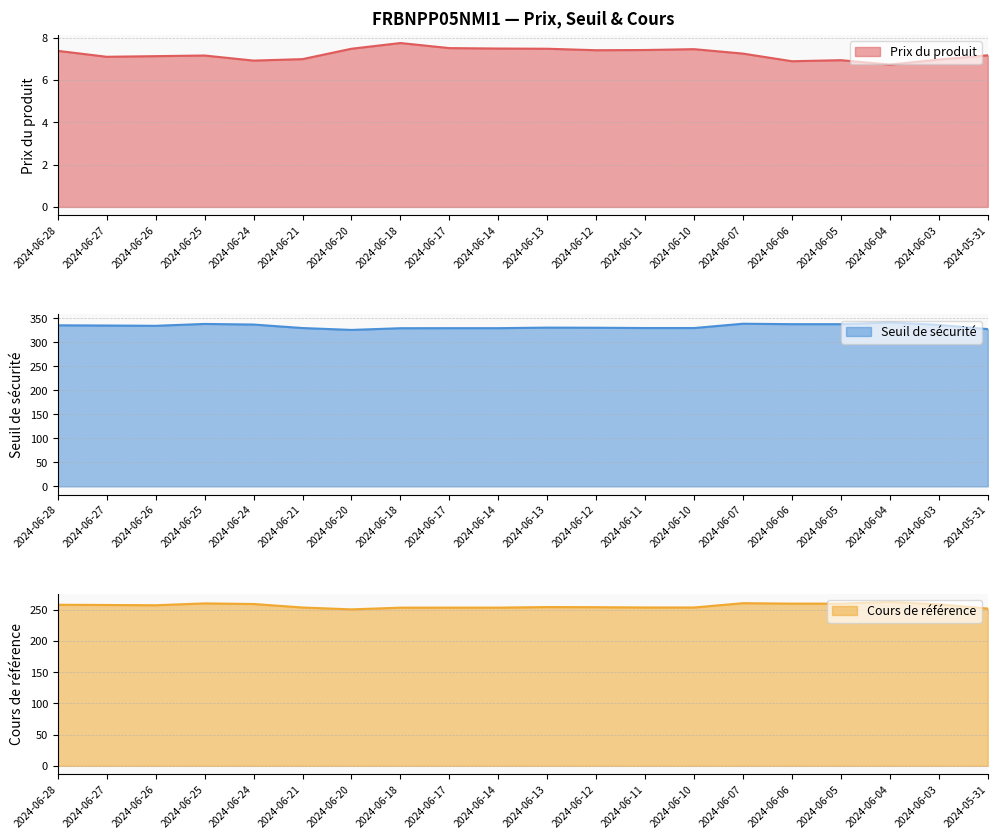

How many values in the Seuil de sécurité series are below 334?

10